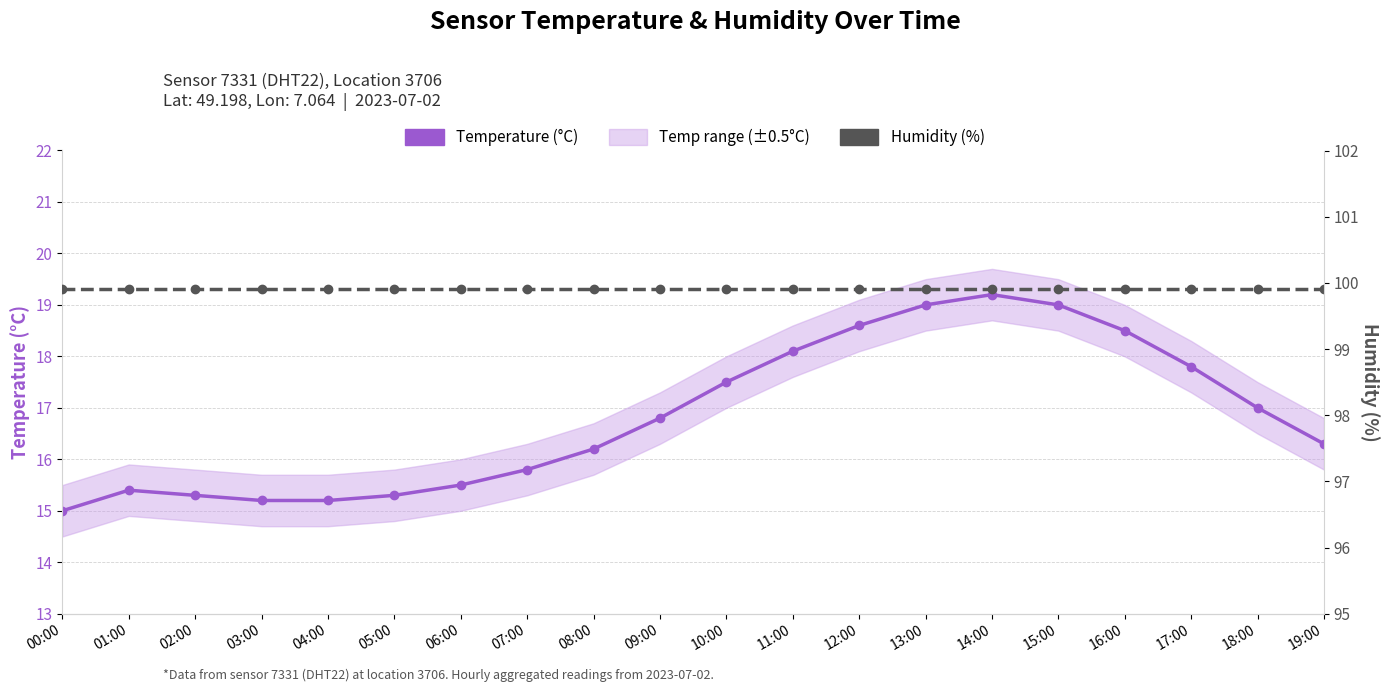

True or false: Humidity (%) and Temperature (°C) cross at least once.

False